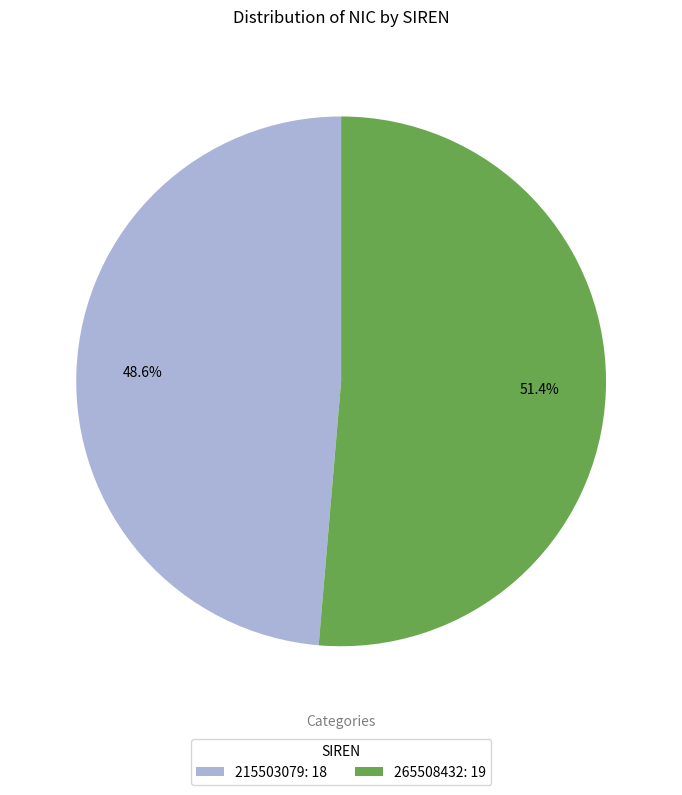

Which category has the biggest portion of the pie?

265508432